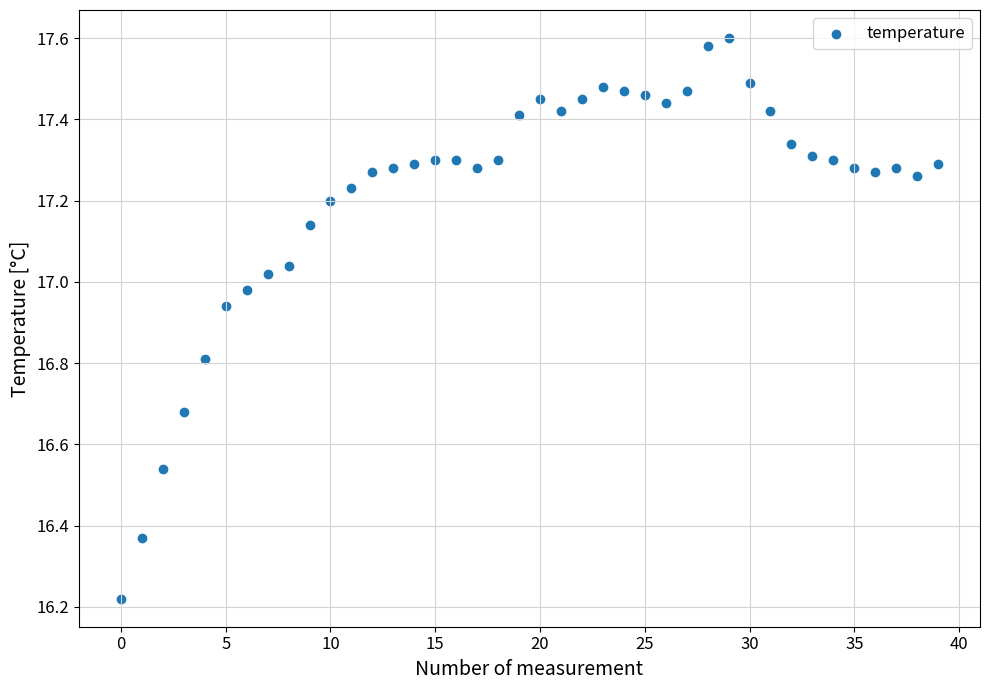

What is the range of Y values (max minus min)?

1.4